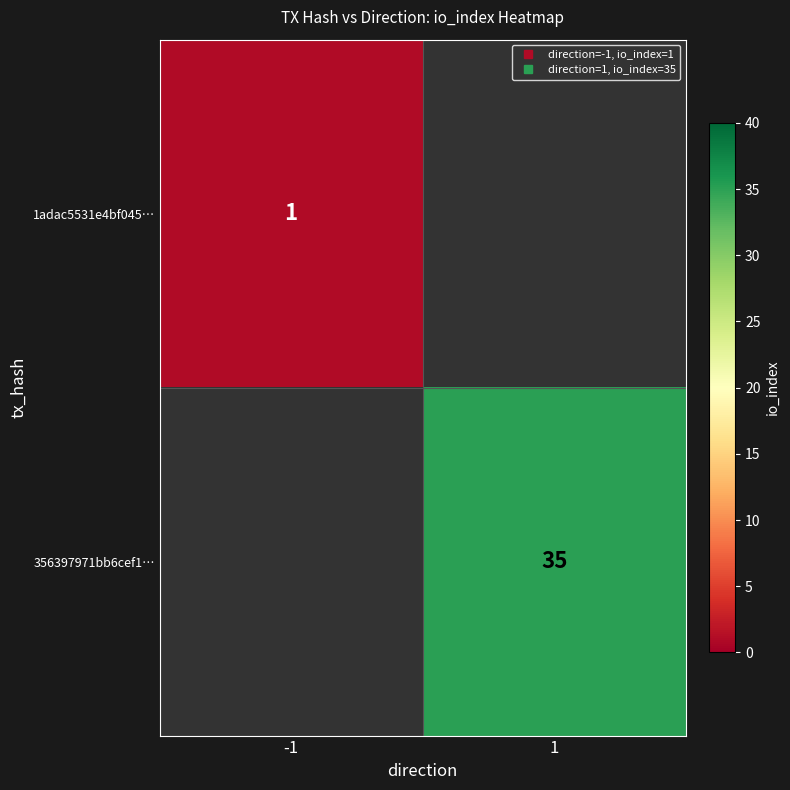

What is the greatest value displayed?

35.0